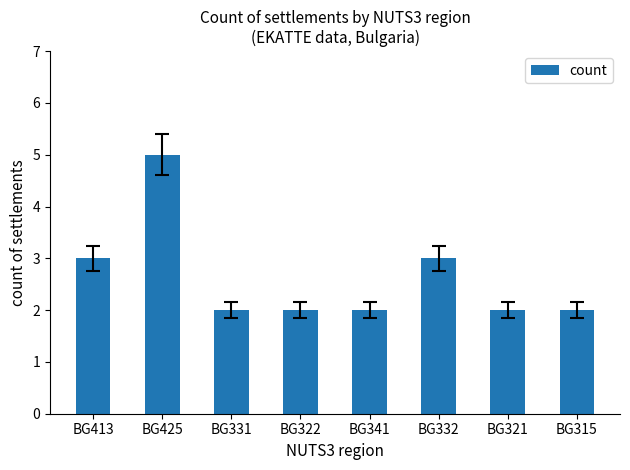

What is the maximum value shown in the chart?

5